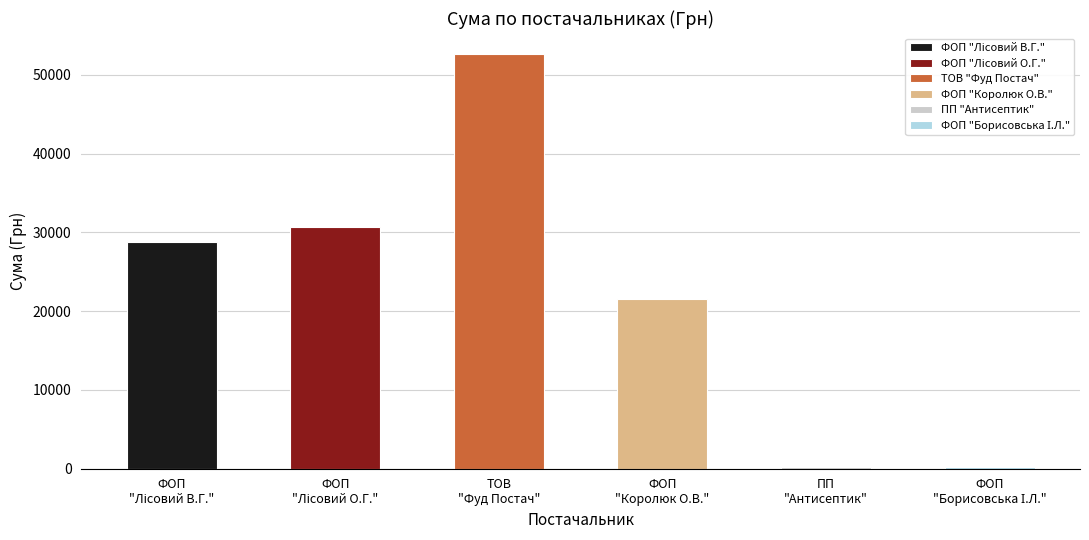

What is the greatest value displayed?

52674.8